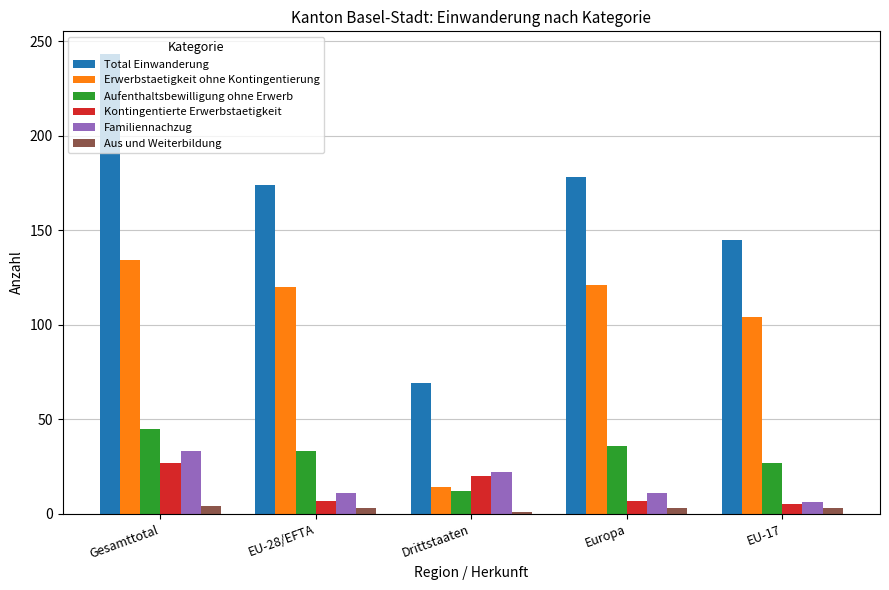

At EU-28/EFTA, list the series in order from largest to smallest.

Total Einwanderung, Erwerbstaetigkeit ohne Kontingentierung, Aufenthaltsbewilligung ohne Erwerb, Familiennachzug, Kontingentierte Erwerbstaetigkeit, Aus und Weiterbildung